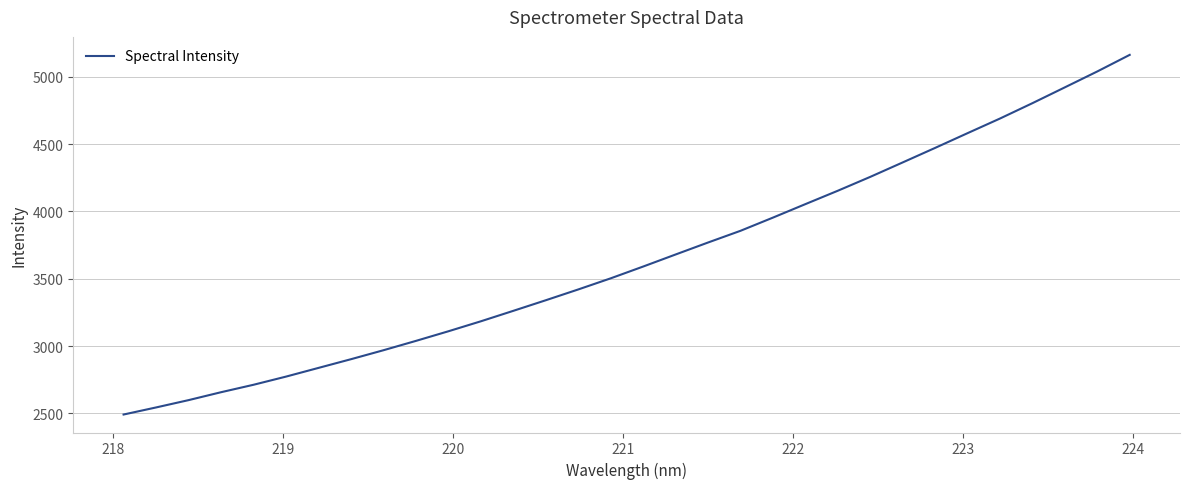

What is the maximum value shown in the chart?

5163.2